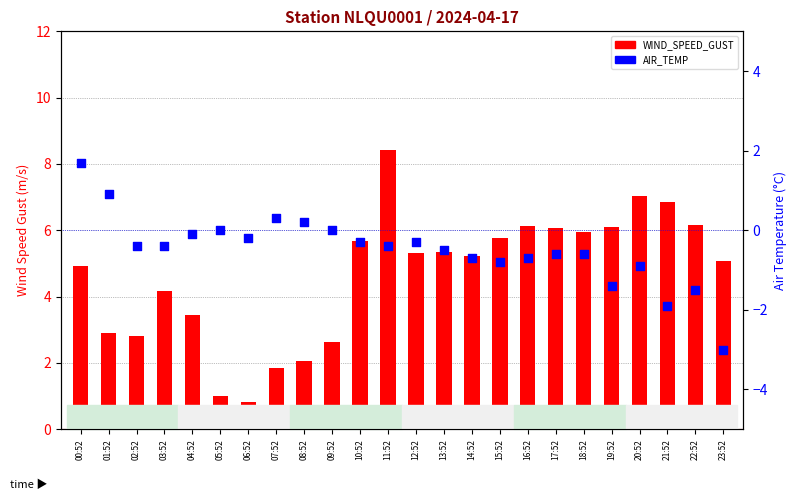

Is the value of AIR_TEMP at 19:52 greater than the value of WIND_SPEED_GUST at 11:52?

No